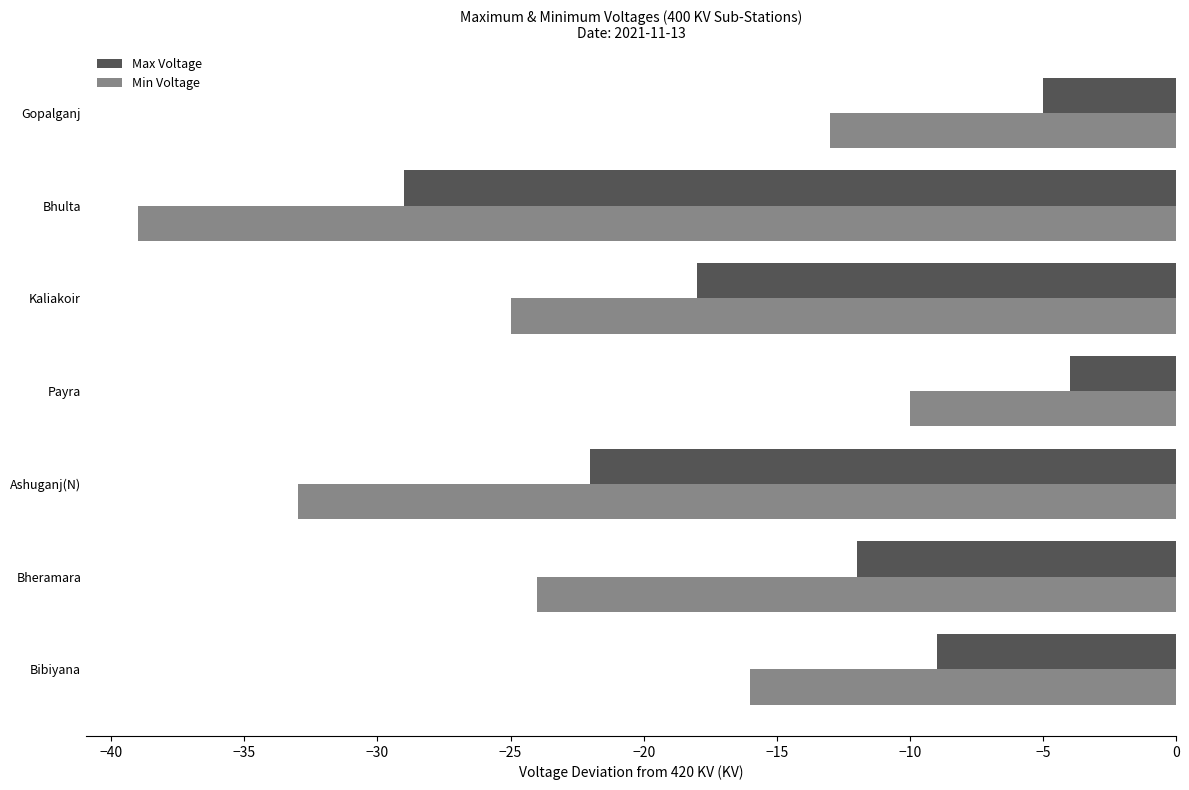

The Max Voltage series shows -5 at Ashuganj(N). True or false?

False